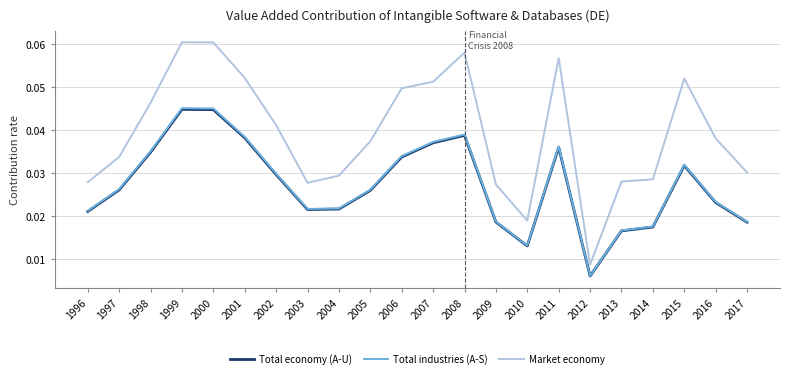

Count the number of data series in this chart.

3